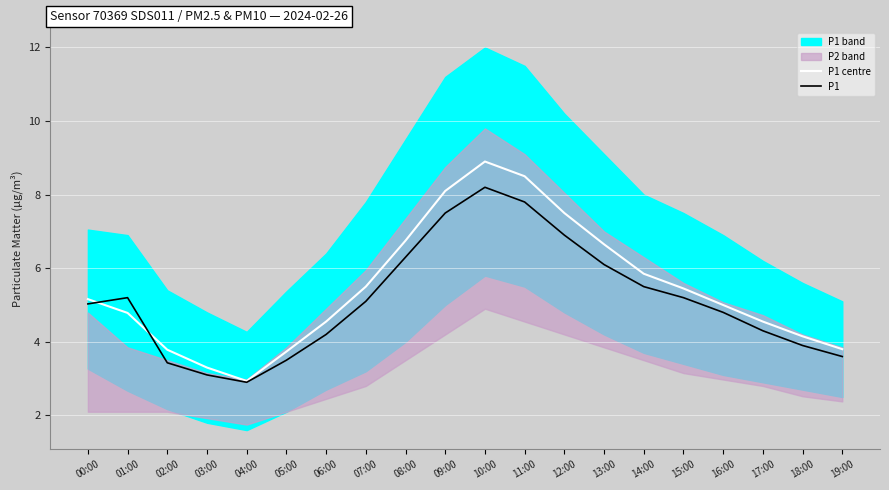

Which category has the highest value in the P1 series?

10:00